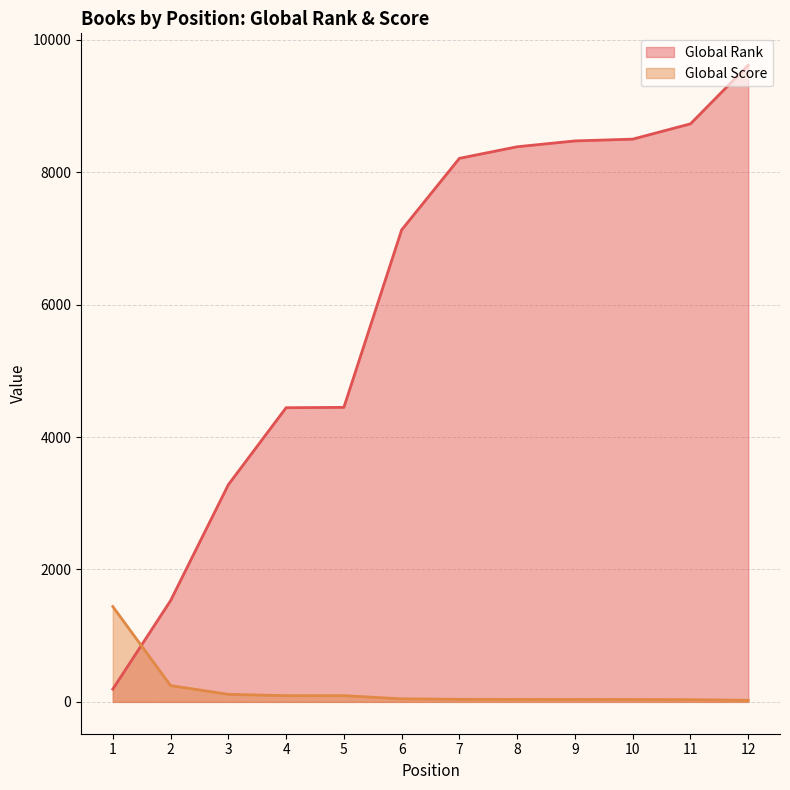

Which series has the largest total across all categories?

Global Rank